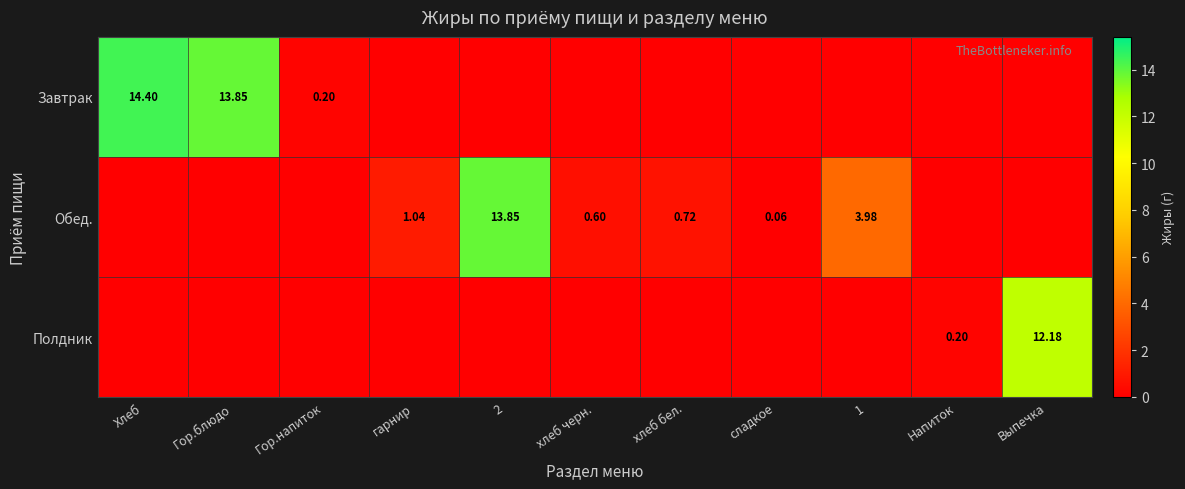

What is the difference between the maximum and minimum values in the Завтрак series?

14.4